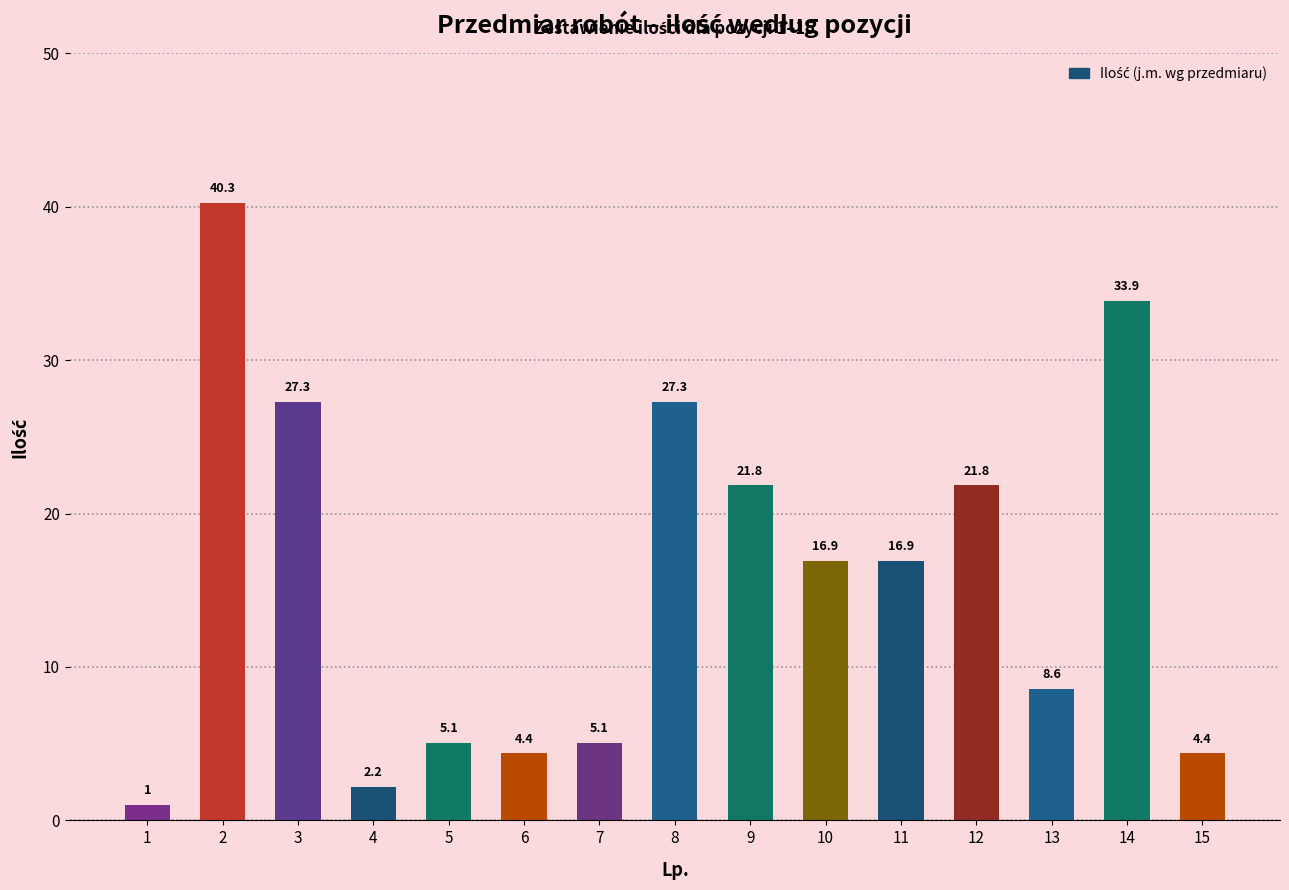

What is the approximate value at 9?

21.8